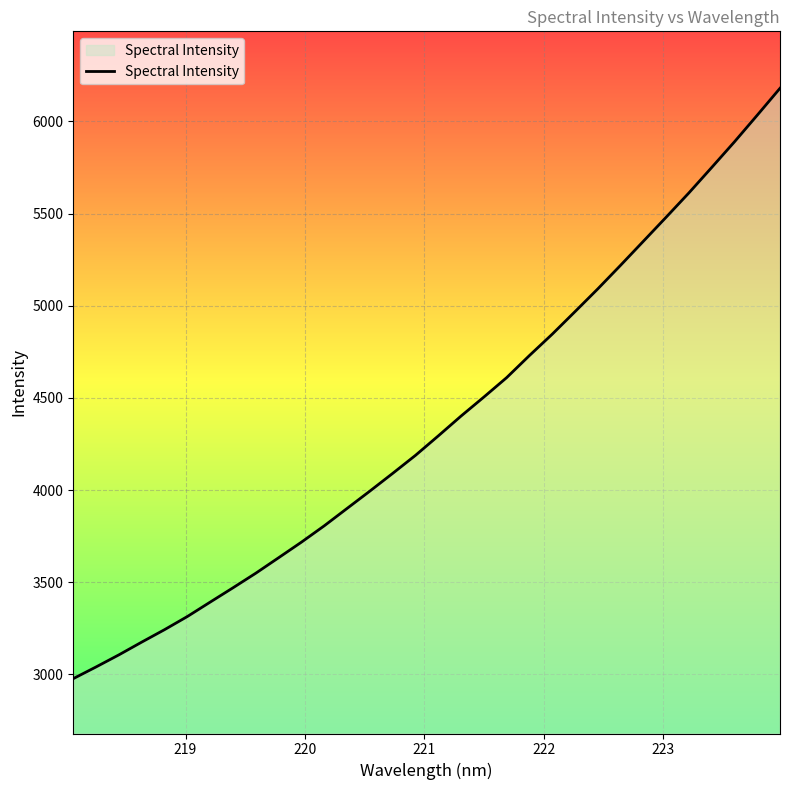

How many lines are shown in the chart?

1